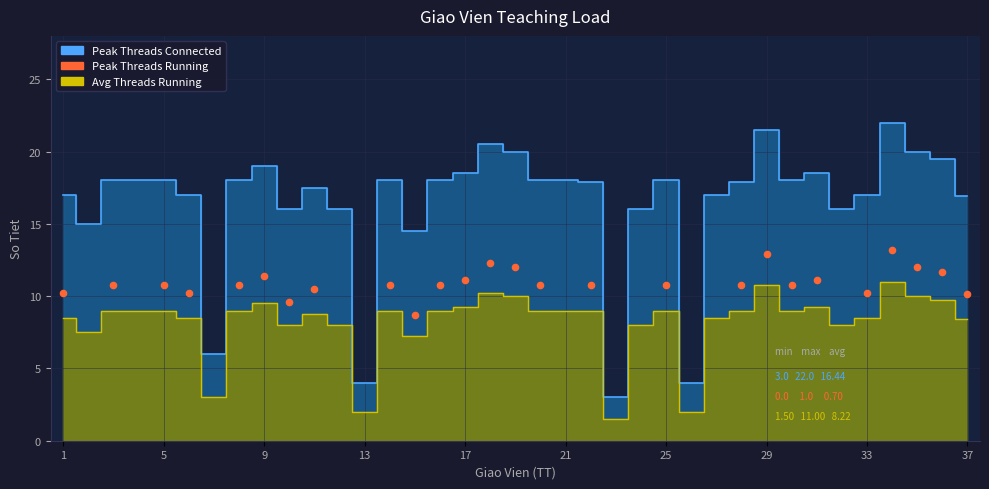

What is the range of Y values (max minus min)?

4.5